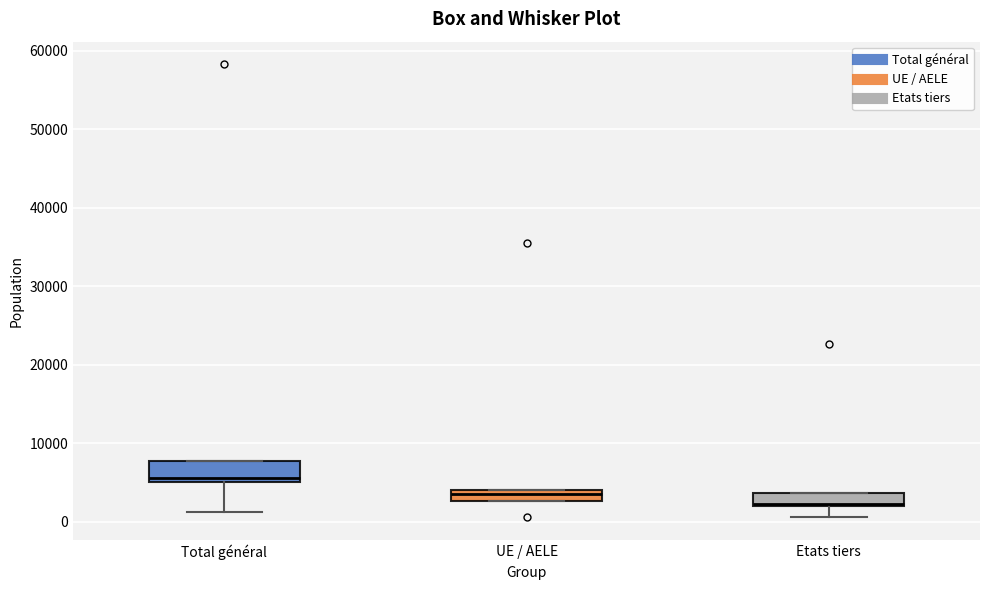

Where does the lower whisker of the box for Total général end on the y-axis? The values are not printed on the chart, so give them approximately, as read against the axis.

1000